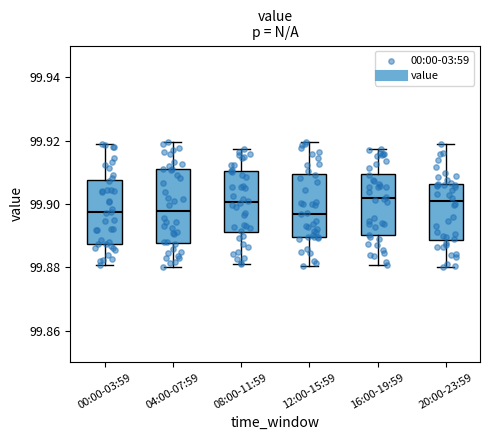

Reading left to right, read every box against the y-axis: the position of its median line, the range the box covers, and the ends of its whiskers. The values are not printed on the chart, so give them approximately, as read against the axis.

00:00-03:59: median 99.898, box 99.888 to 99.908, whiskers 99.880 to 99.918
04:00-07:59: median 99.898, box 99.888 to 99.910, whiskers 99.880 to 99.920
08:00-11:59: median 99.900, box 99.892 to 99.910, whiskers 99.882 to 99.918
12:00-15:59: median 99.896, box 99.890 to 99.910, whiskers 99.880 to 99.920
16:00-19:59: median 99.902, box 99.890 to 99.910, whiskers 99.880 to 99.918
20:00-23:59: median 99.902, box 99.888 to 99.906, whiskers 99.880 to 99.918